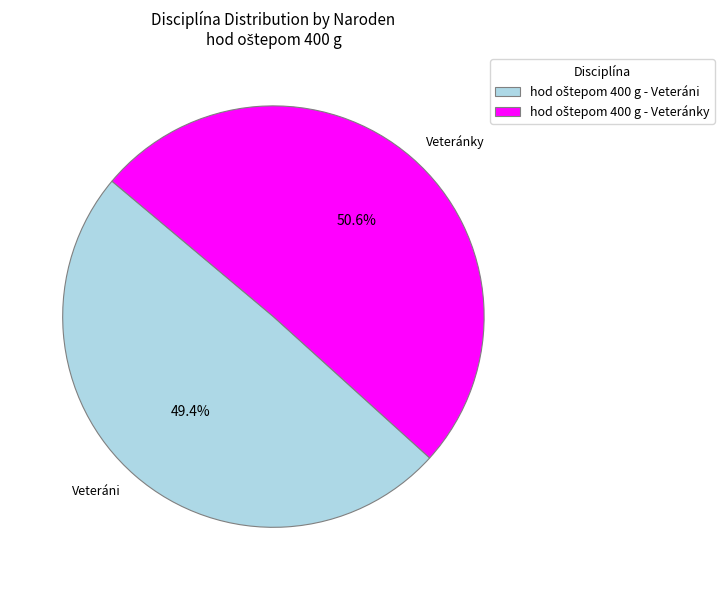

Does any single category account for the majority?

Yes